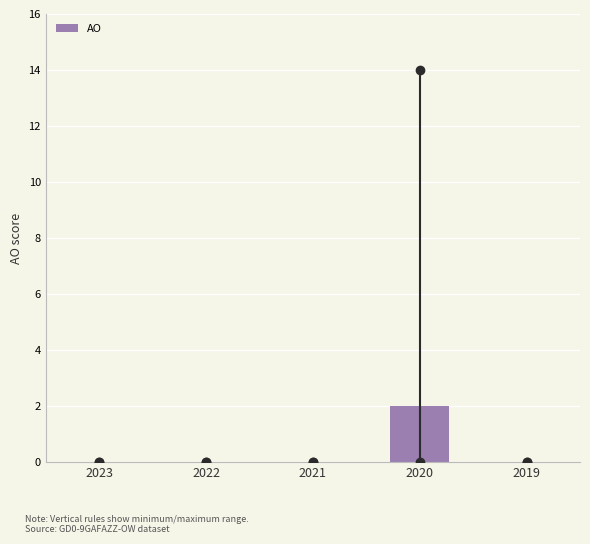

Reading left to right, what are all the values shown in this chart?

2023=0	2022=0	2021=0	2020=2	2019=0